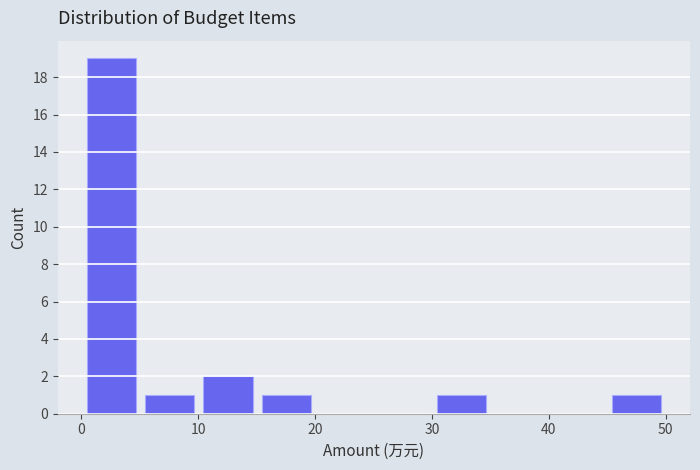

Over which range of the x-axis is the bar tallest?

0 to 5